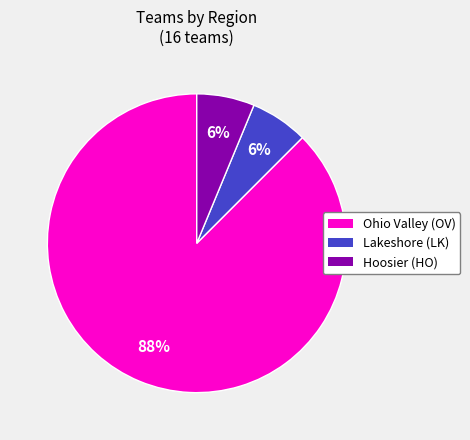

Does any single category account for the majority?

Yes